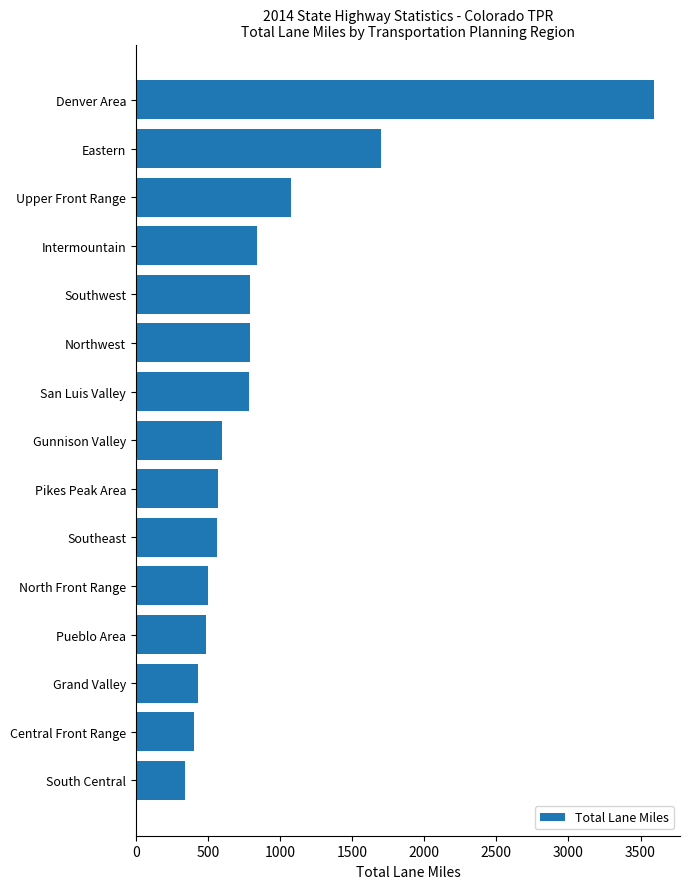

What is the average value?

898.6